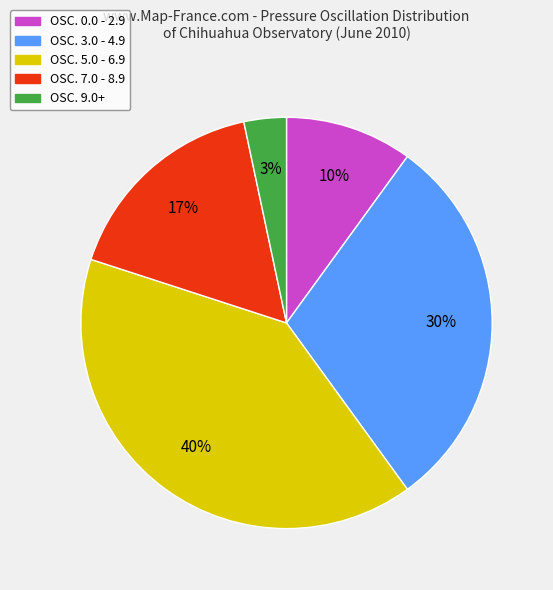

What percentage is the OSC. 5.0 - 6.9 slice, to the nearest percent?

40%